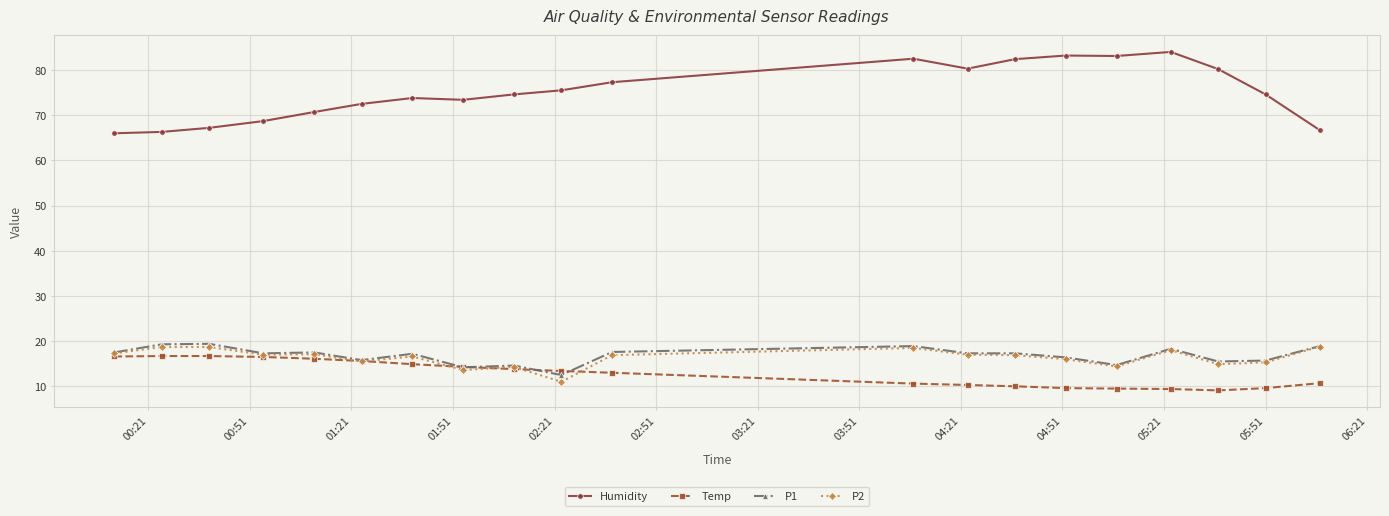

True or false: Humidity and P1 intersect in this chart.

False